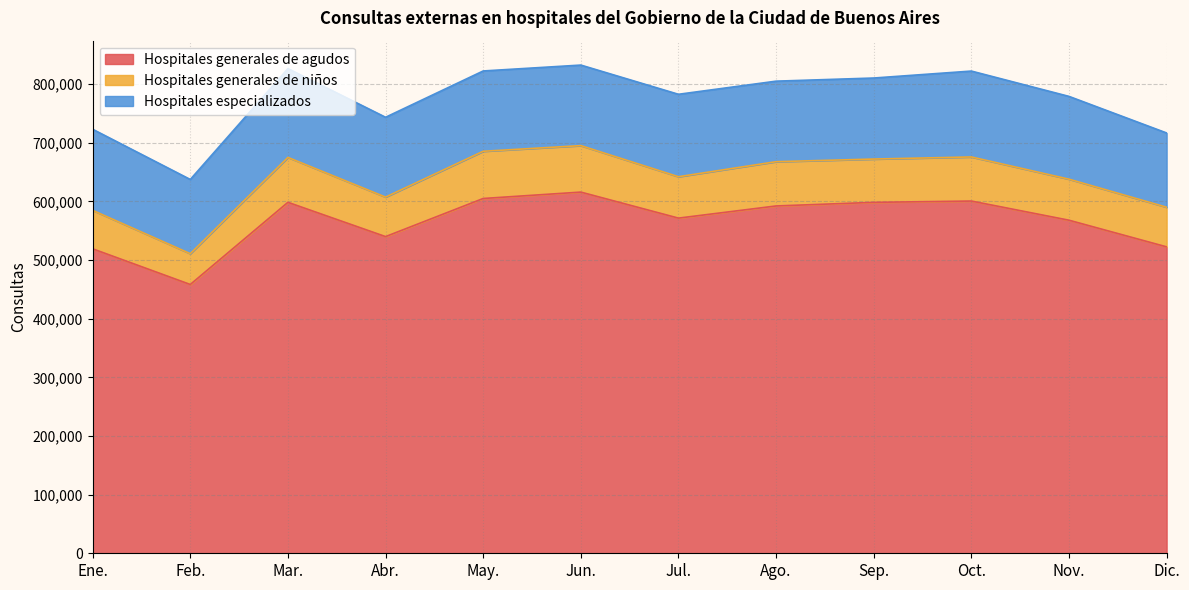

What is the value of the Hospitales especializados point at the 6th from the left?

137329